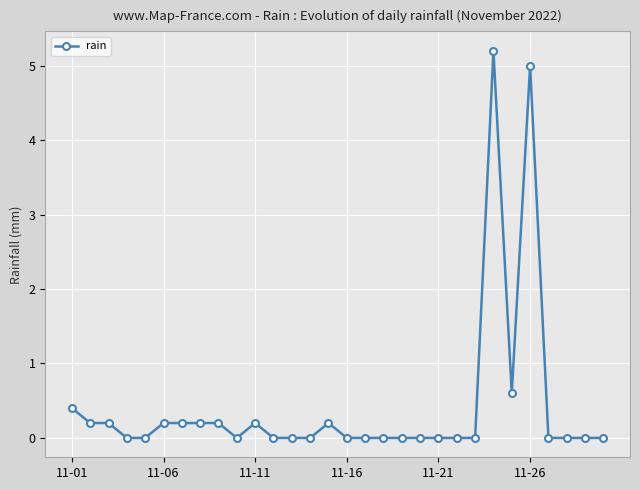

What is the sum of all values?

12.8